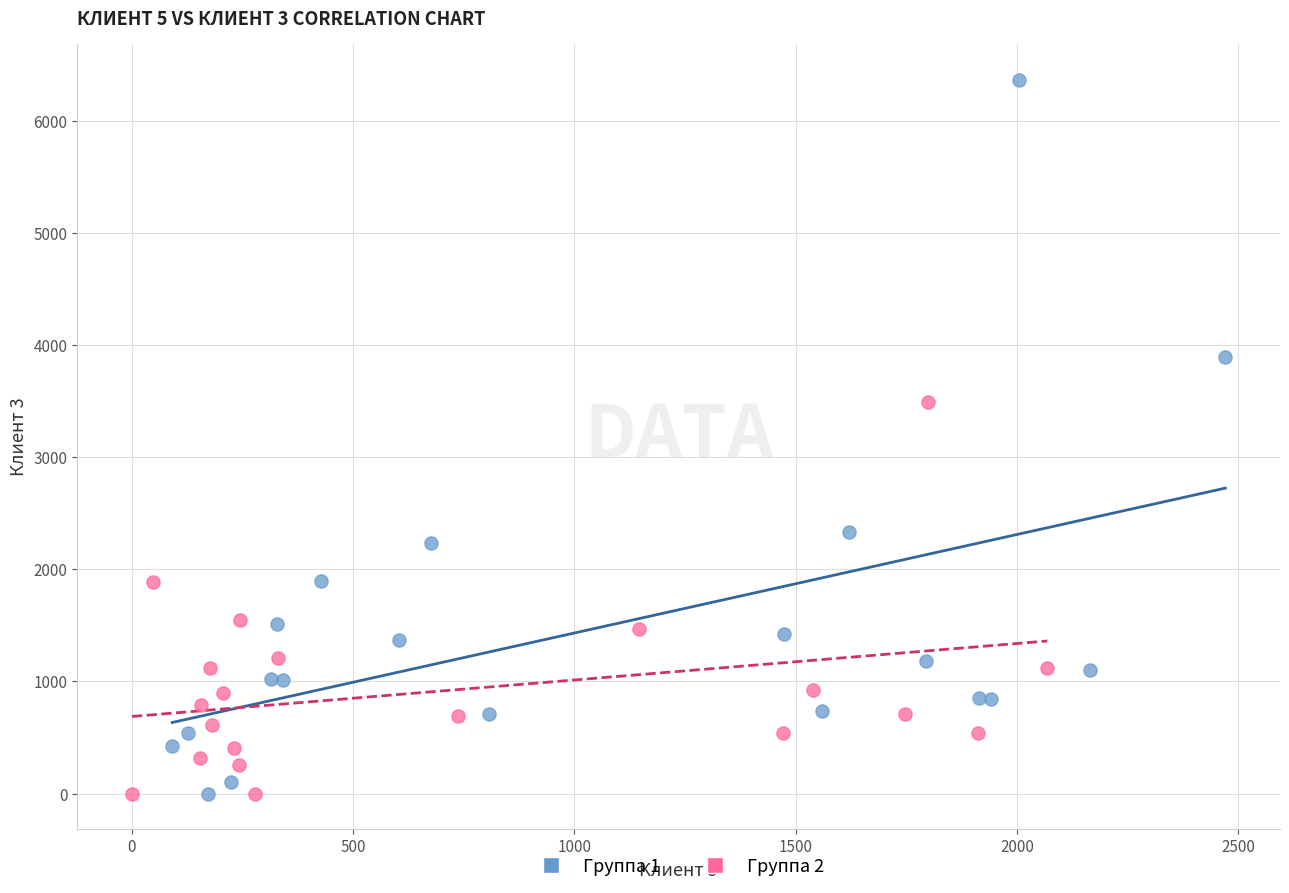

Which series has the widest spread of Y values?

Группа 1